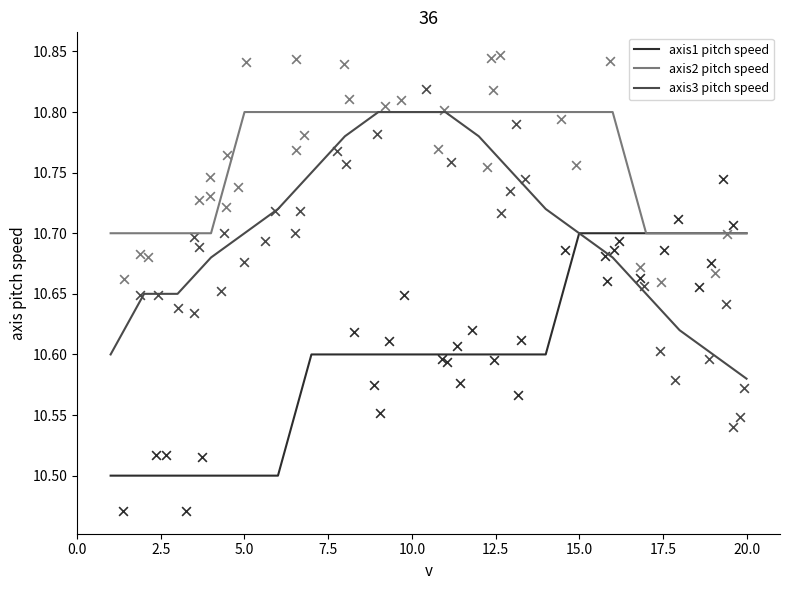

Which series has the largest total across all categories?

axis2 pitch speed